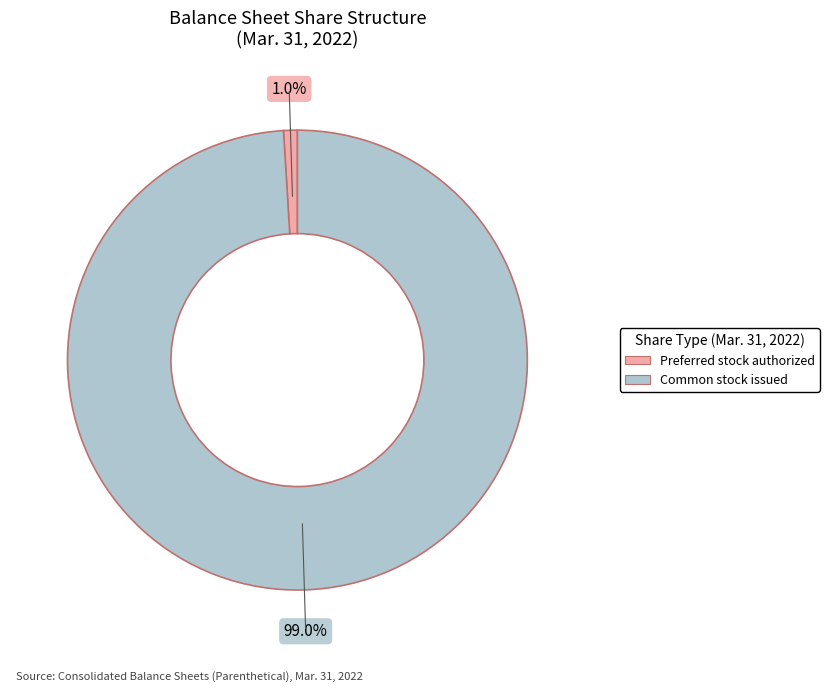

Is there a majority slice in this chart?

Yes